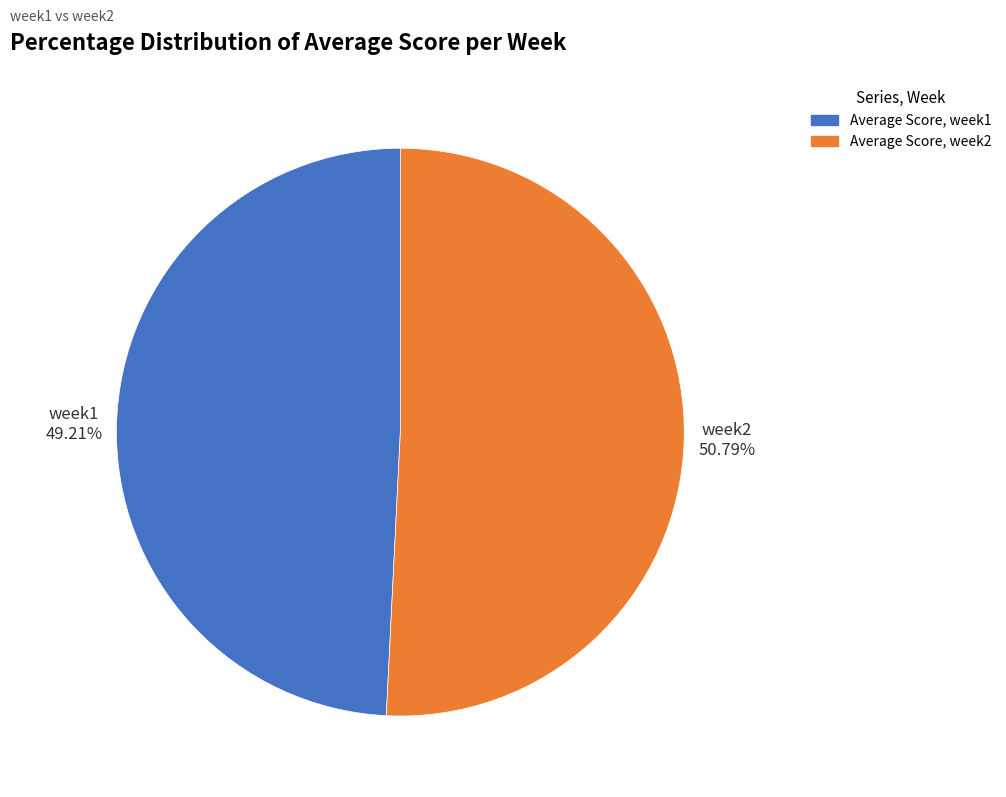

Is there any slice that represents more than half of the pie?

Yes